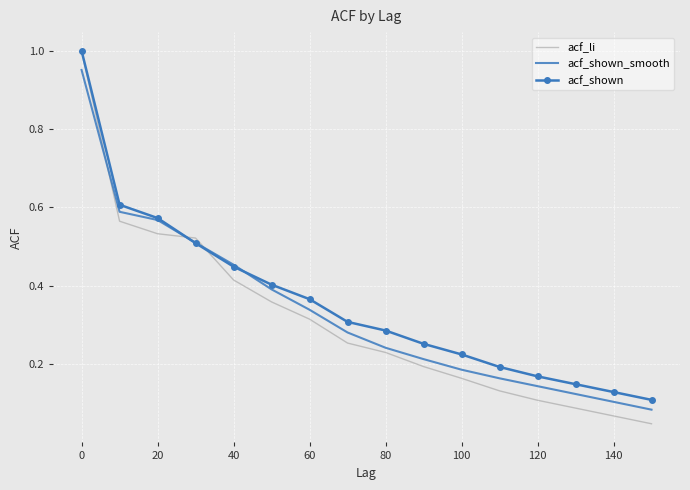

Which series has the widest spread of values?

acf_li